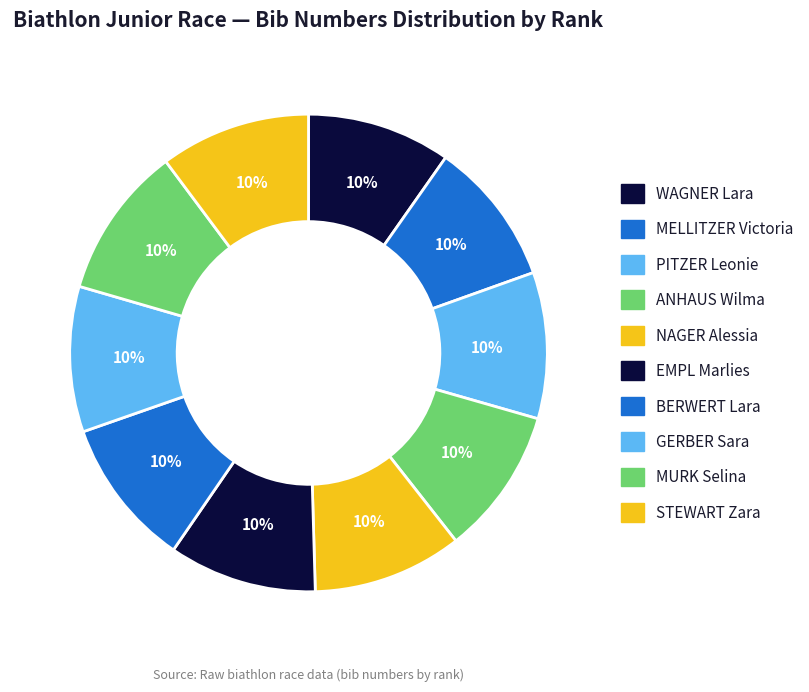

The EMPL Marlies slice represents 24% of the pie. True or false?

False